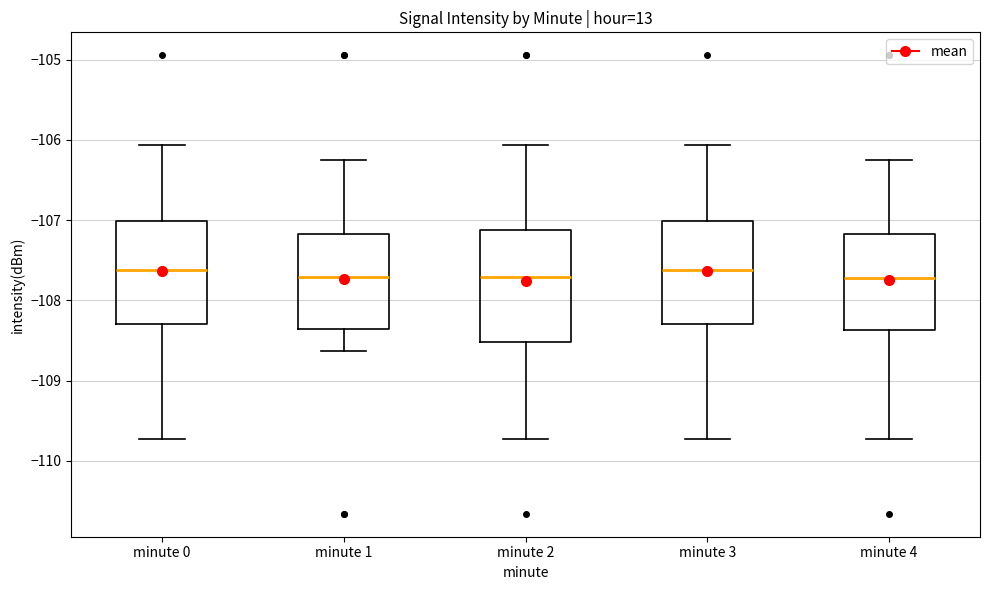

Where does the upper whisker of the box for minute 3 end on the y-axis? The values are not printed on the chart, so give them approximately, as read against the axis.

-106.1